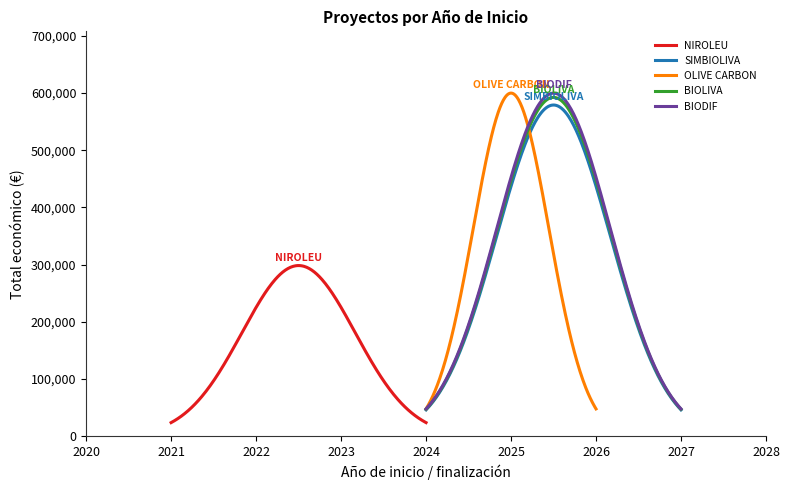

What is the highest value of the BIODIF series?

599910.0